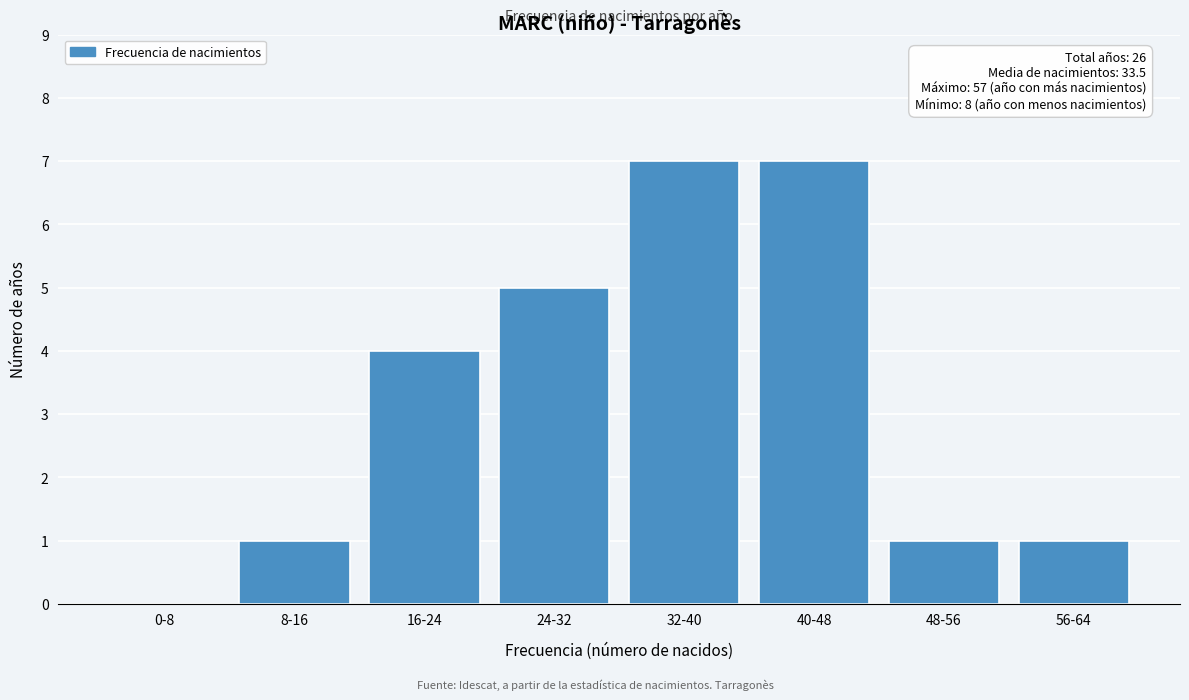

Reading left to right, what are all the values shown in this chart?

0-8=0	8-16=1	16-24=4	24-32=5	32-40=7	40-48=7	48-56=1	56-64=1